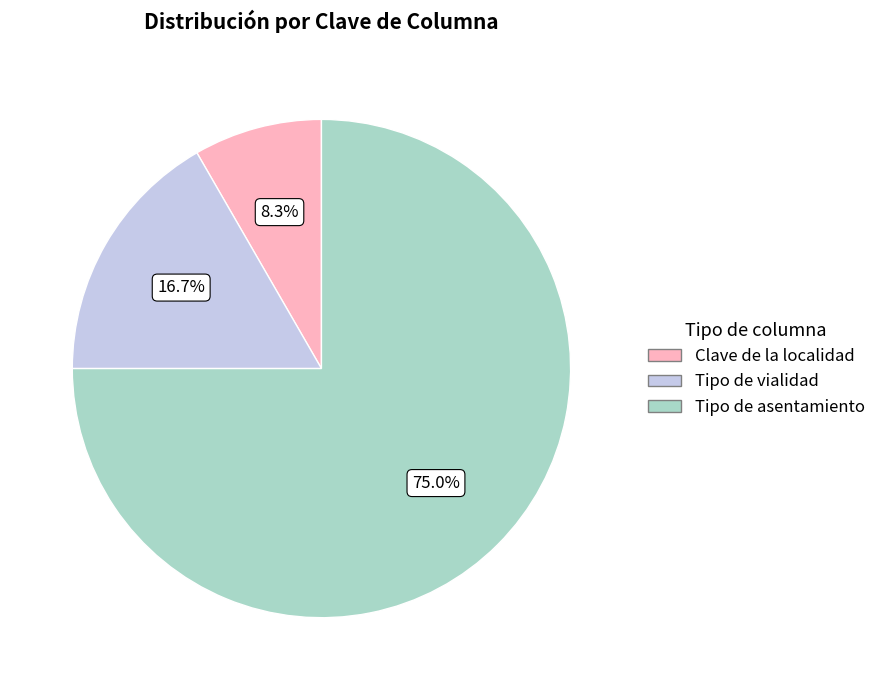

To the nearest percent, what is the average slice percentage?

33%